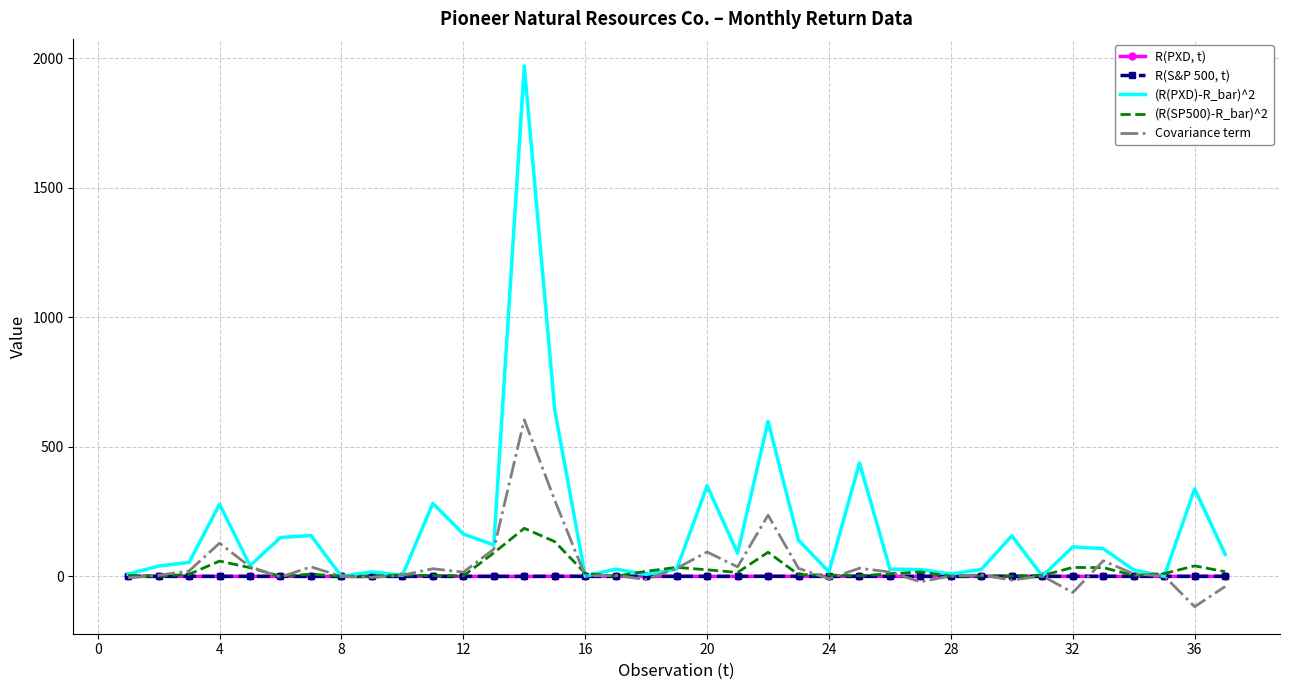

What is the greatest value displayed?

1969.7